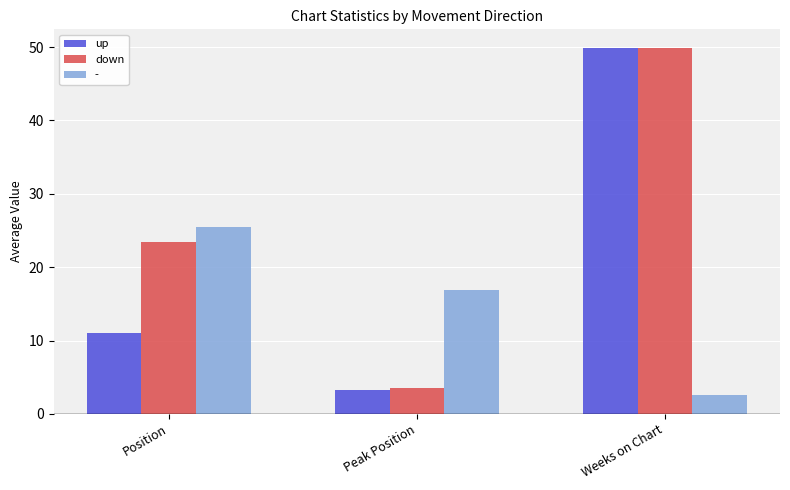

List the series in order of their overall mean, highest first.

down, up, -